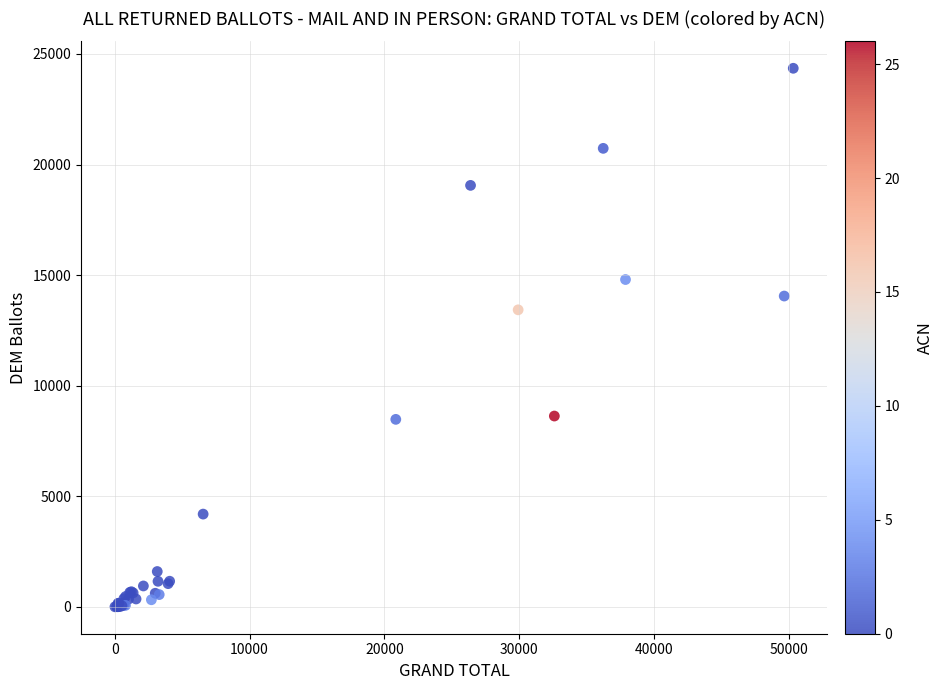

What Y value in the scatter plot is closest to 12181?

13434